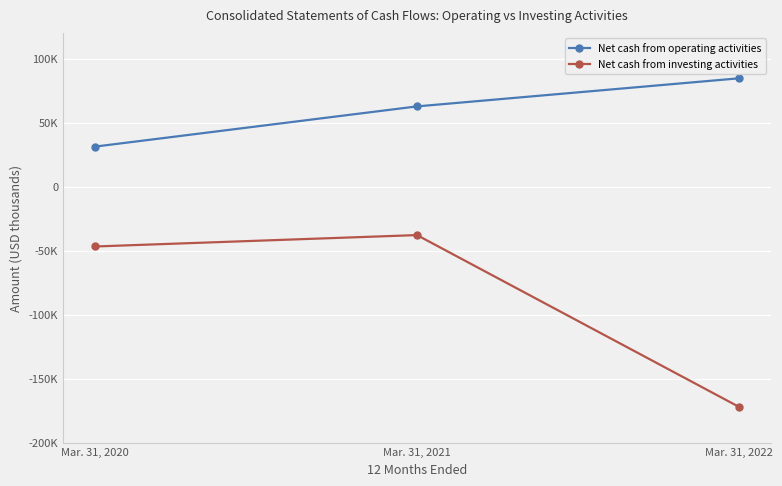

How many categories are shown in the chart?

3